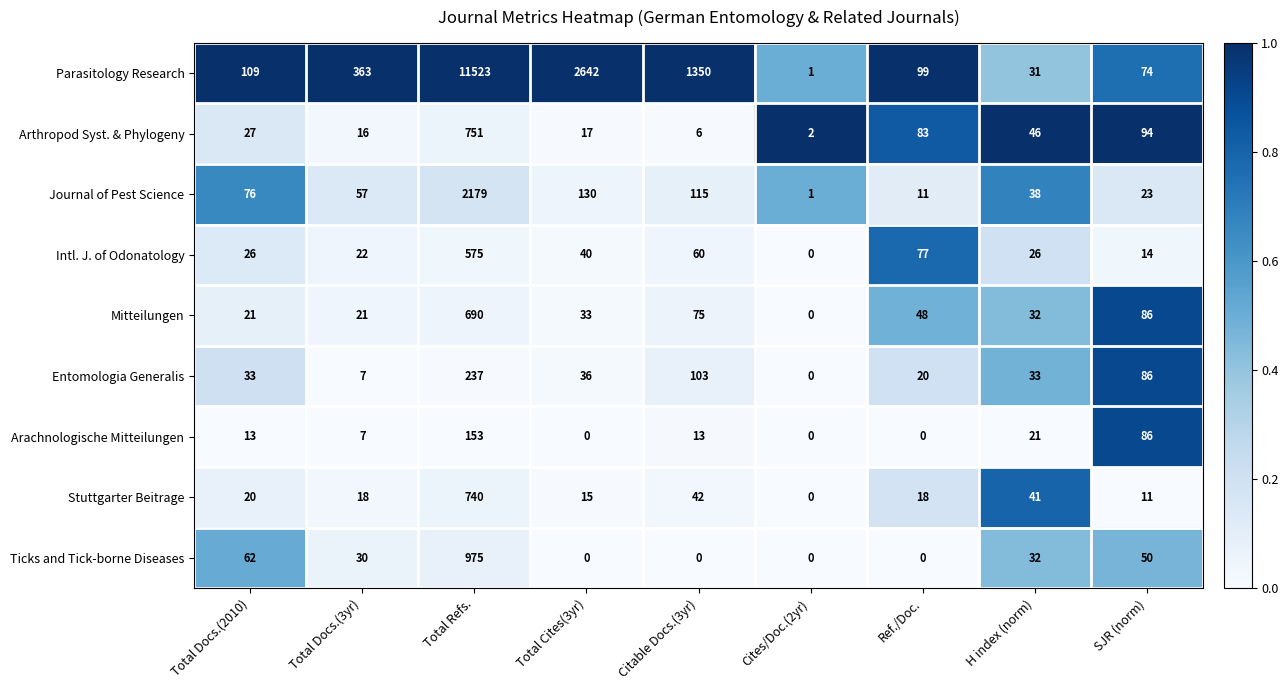

List the labels in order of Arthropod Syst. & Phylogeny value, largest first.

Total Refs., SJR (norm), Ref./Doc., H index (norm), Total Docs.(2010), Total Cites(3yr), Total Docs.(3yr), Citable Docs.(3yr), Cites/Doc.(2yr)